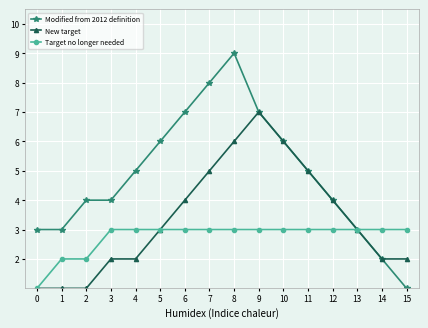

The value of Target no longer needed at 8 is 3. True or false?

True